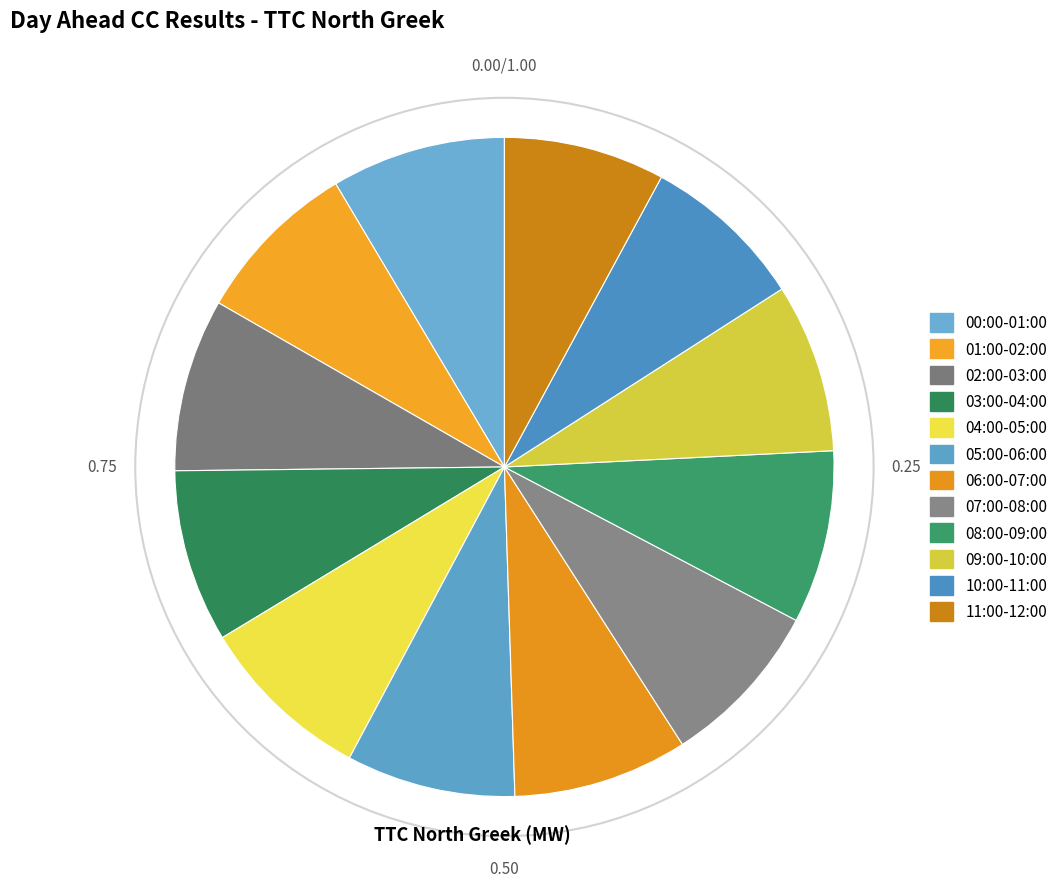

How many segments does this pie chart have?

12